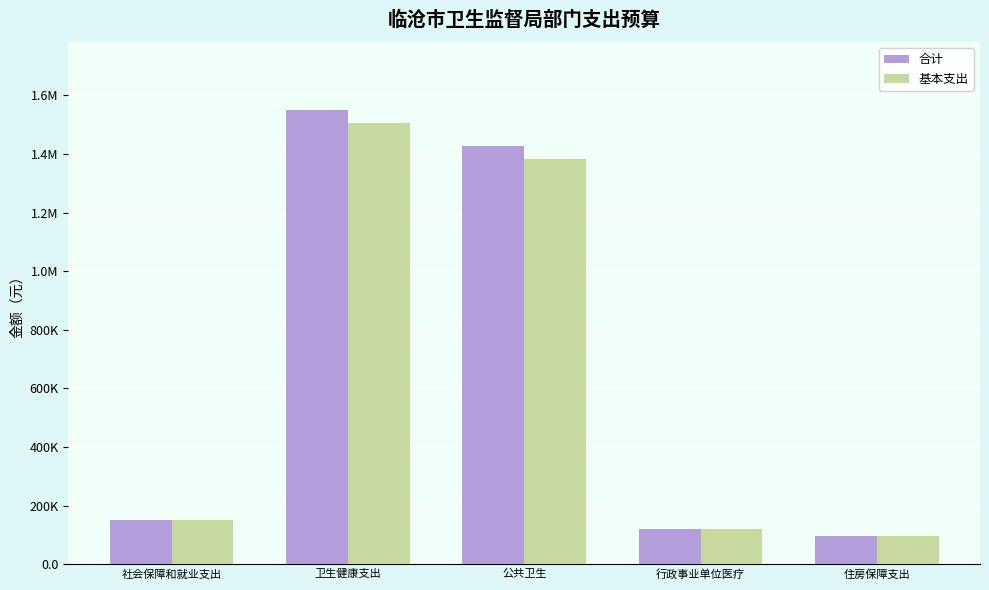

What are all the series names shown in the legend?

合计, 基本支出